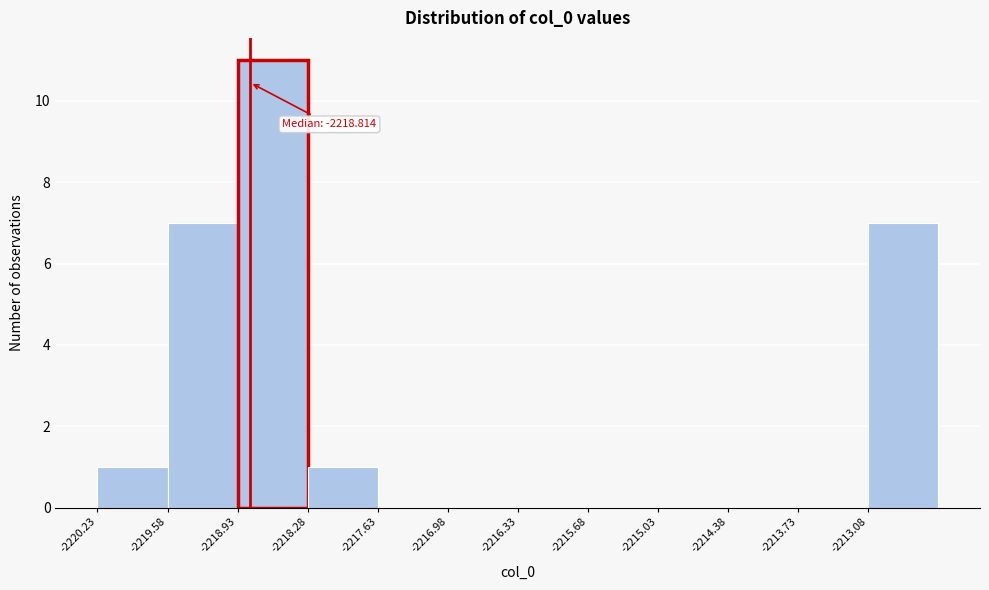

Which range on the x-axis has the tallest bar?

-2218.9 to -2218.3